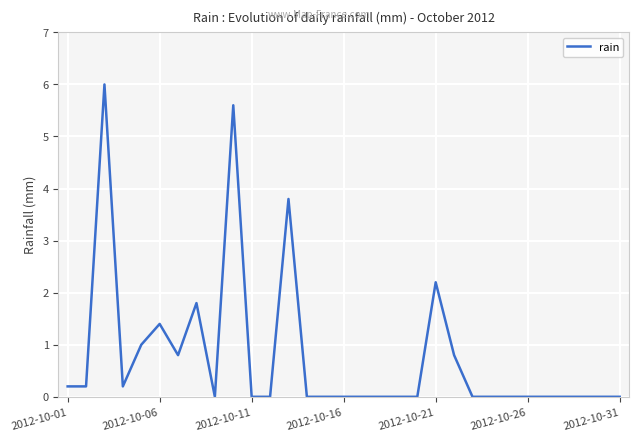

What is the greatest value displayed?

6.0